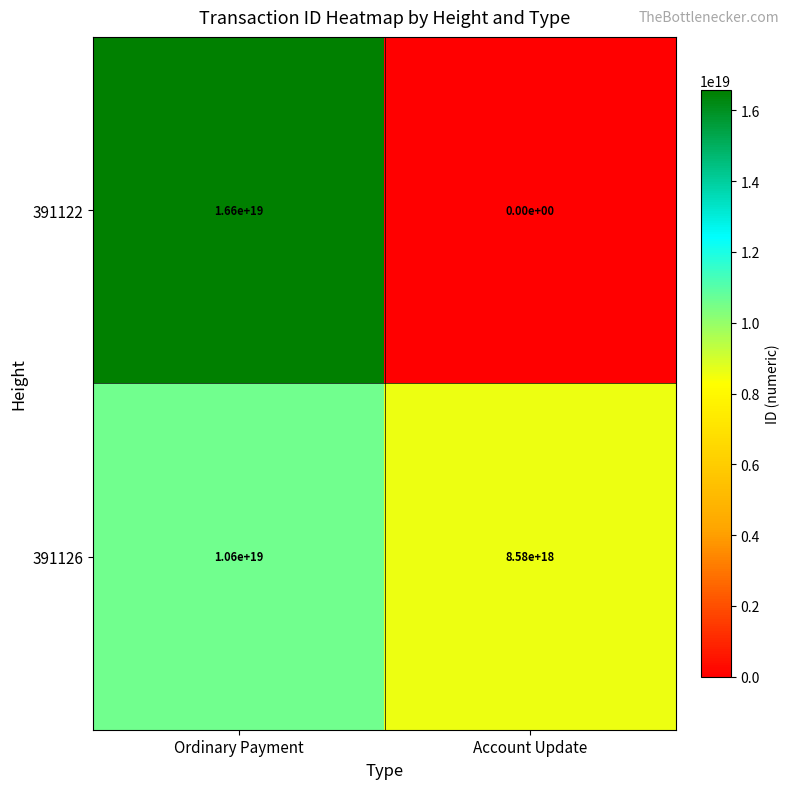

The value of 391122 at Account Update is -10069001812574836736. True or false?

False